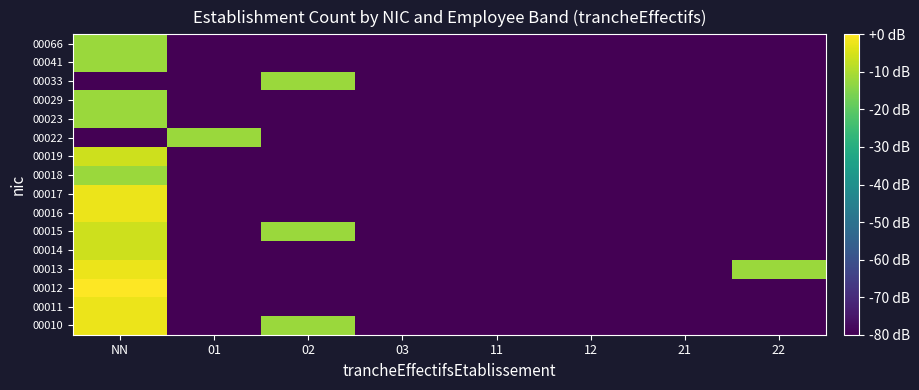

Reading right to left, extract all data points from this chart.

00010: 22=-80.0	21=-80.0	12=-80.0	11=-80.0	03=-80.0	02=-12.0	01=-80.0	NN=-2.5
00011: 22=-80.0	21=-80.0	12=-80.0	11=-80.0	03=-80.0	02=-80.0	01=-80.0	NN=-2.5
00012: 22=-80.0	21=-80.0	12=-80.0	11=-80.0	03=-80.0	02=-80.0	01=-80.0	NN=0.0
00013: 22=-12.0	21=-80.0	12=-80.0	11=-80.0	03=-80.0	02=-80.0	01=-80.0	NN=-2.5
00014: 22=-80.0	21=-80.0	12=-80.0	11=-80.0	03=-80.0	02=-80.0	01=-80.0	NN=-6.0
00015: 22=-80.0	21=-80.0	12=-80.0	11=-80.0	03=-80.0	02=-12.0	01=-80.0	NN=-6.0
00016: 22=-80.0	21=-80.0	12=-80.0	11=-80.0	03=-80.0	02=-80.0	01=-80.0	NN=-2.5
00017: 22=-80.0	21=-80.0	12=-80.0	11=-80.0	03=-80.0	02=-80.0	01=-80.0	NN=-2.5
00018: 22=-80.0	21=-80.0	12=-80.0	11=-80.0	03=-80.0	02=-80.0	01=-80.0	NN=-12.0
00019: 22=-80.0	21=-80.0	12=-80.0	11=-80.0	03=-80.0	02=-80.0	01=-80.0	NN=-6.0
00022: 22=-80.0	21=-80.0	12=-80.0	11=-80.0	03=-80.0	02=-80.0	01=-12.0	NN=-80.0
00023: 22=-80.0	21=-80.0	12=-80.0	11=-80.0	03=-80.0	02=-80.0	01=-80.0	NN=-12.0
00029: 22=-80.0	21=-80.0	12=-80.0	11=-80.0	03=-80.0	02=-80.0	01=-80.0	NN=-12.0
00033: 22=-80.0	21=-80.0	12=-80.0	11=-80.0	03=-80.0	02=-12.0	01=-80.0	NN=-80.0
00041: 22=-80.0	21=-80.0	12=-80.0	11=-80.0	03=-80.0	02=-80.0	01=-80.0	NN=-12.0
00066: 22=-80.0	21=-80.0	12=-80.0	11=-80.0	03=-80.0	02=-80.0	01=-80.0	NN=-12.0